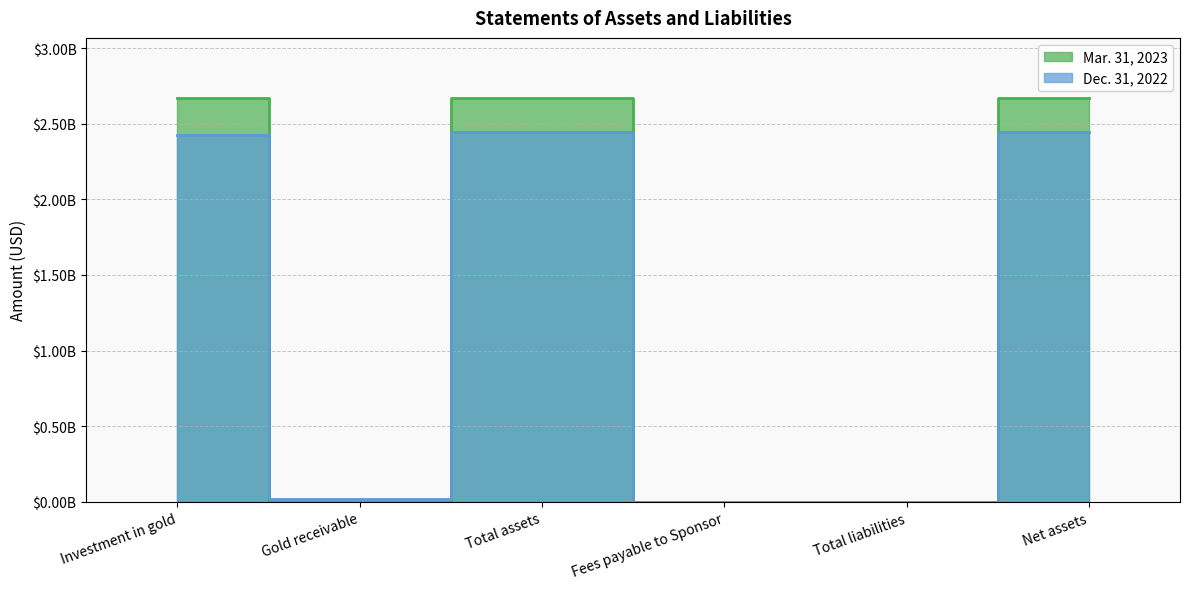

How many values in the Dec. 31, 2022 series are below 2427492000?

3